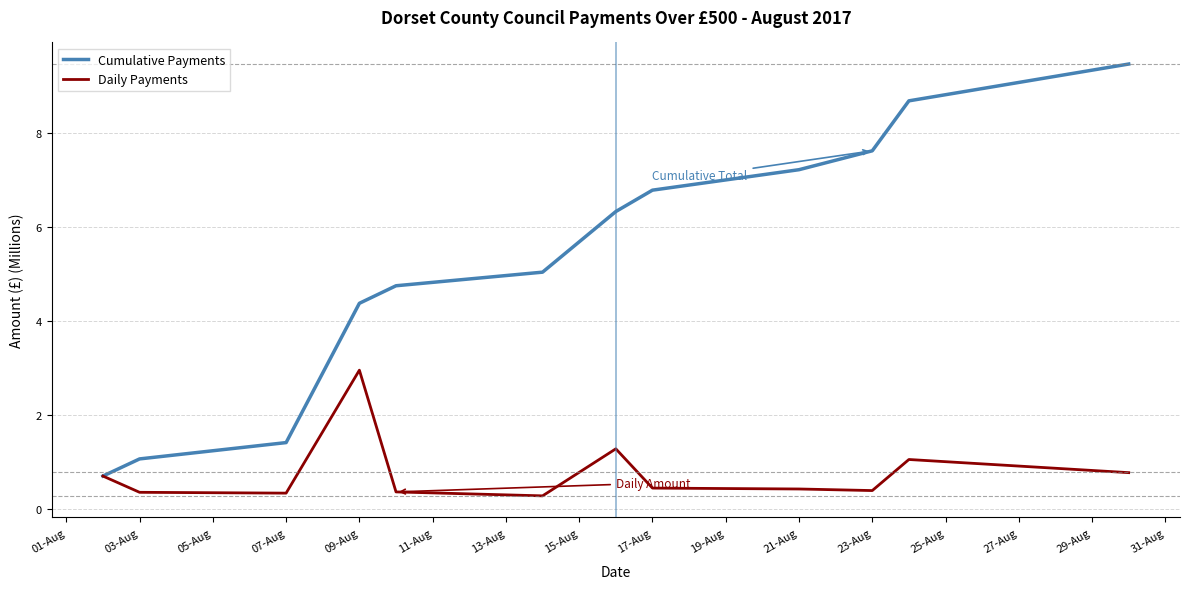

What are all the series names shown in the legend?

Cumulative Payments, Daily Payments